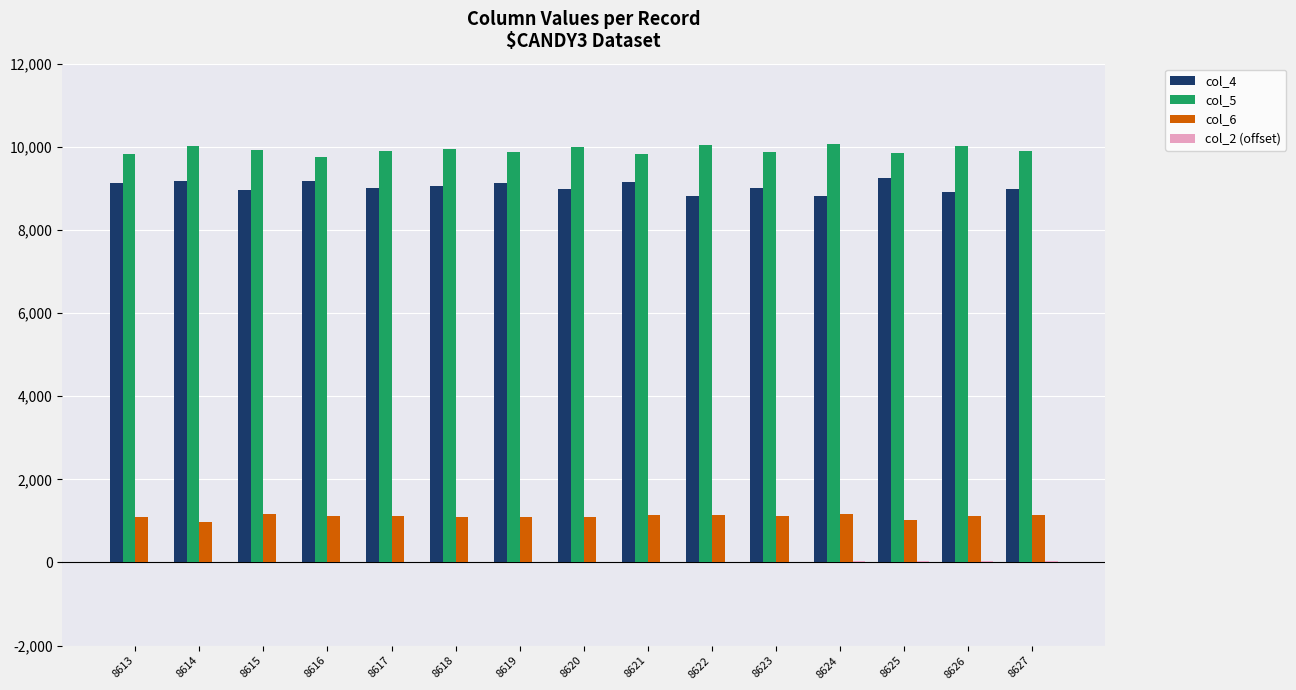

Which series has the largest range (max minus min)?

col_4